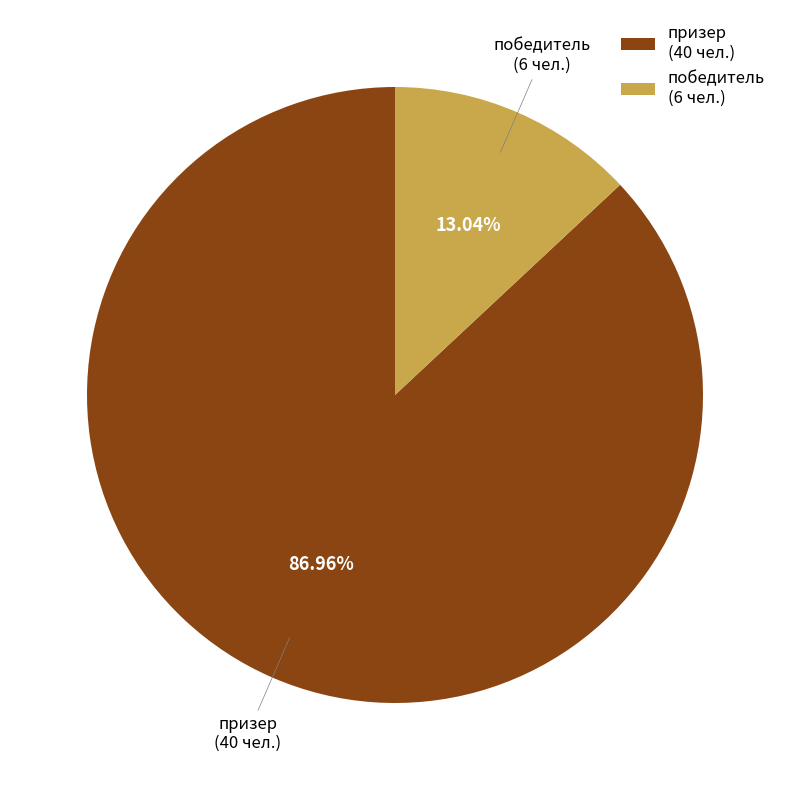

How many slices are in this pie chart?

2